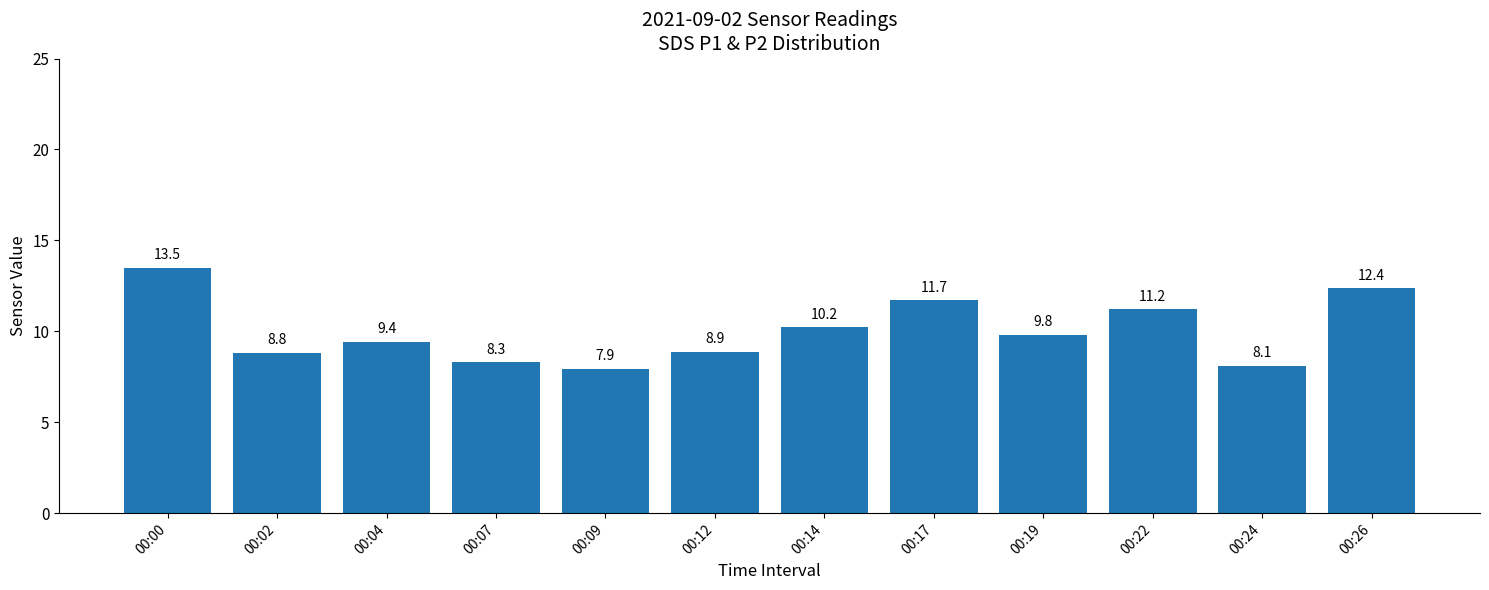

List the labels in order of value, largest first.

00:00, 00:26, 00:17, 00:22, 00:14, 00:19, 00:04, 00:12, 00:02, 00:07, 00:24, 00:09